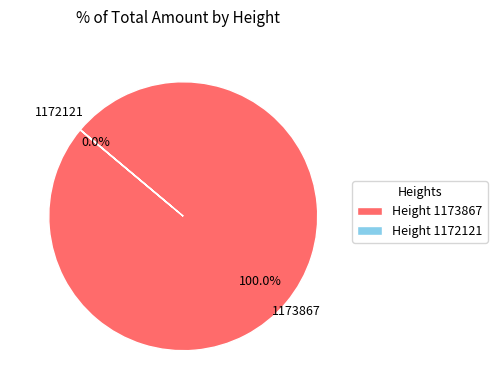

How many slices are in this pie chart?

2